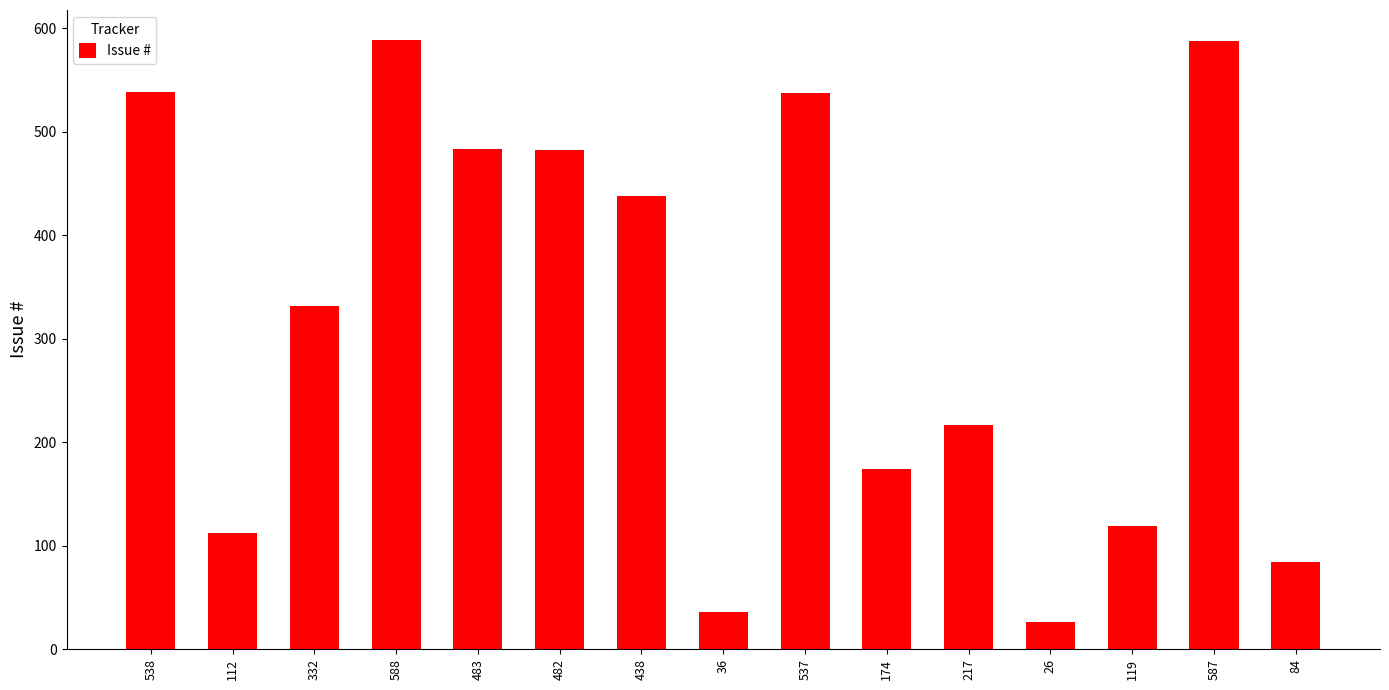

What is the average value?

317